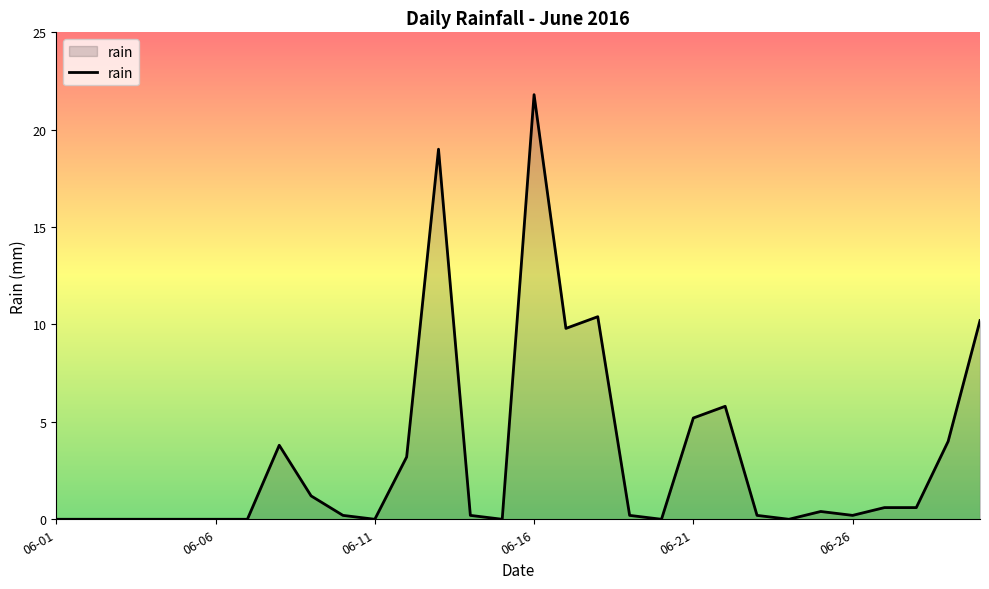

What is the difference between the maximum and minimum values?

21.8